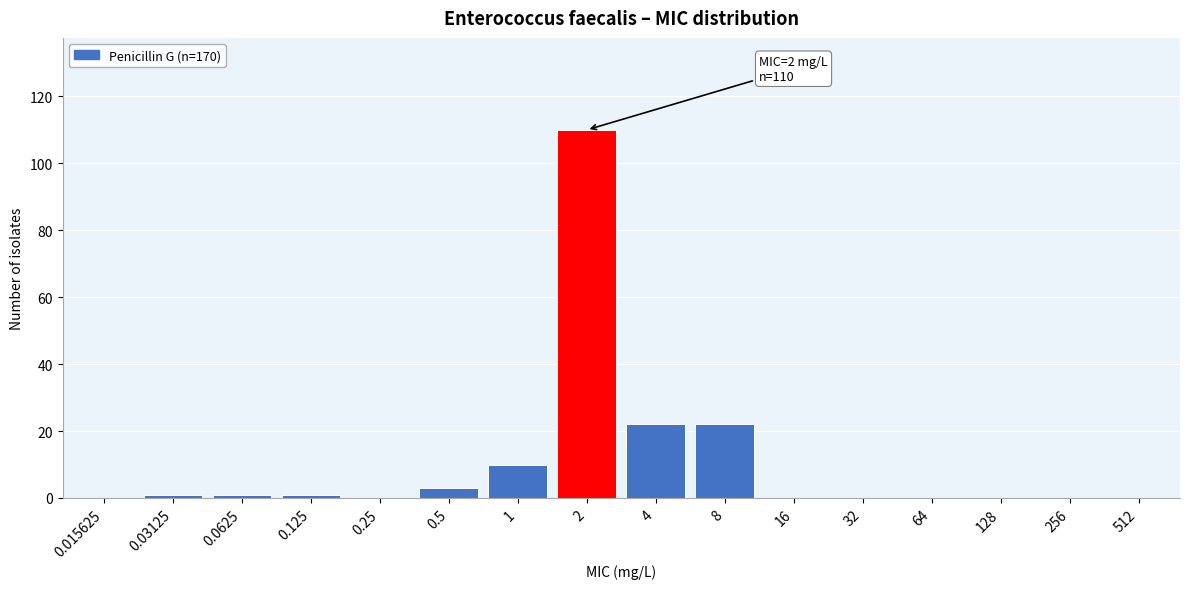

Reading right to left, what are all the values shown in this chart?

512=0	256=0	128=0	64=0	32=0	16=0	8=22	4=22	2=110	1=10	0.5=3	0.25=0	0.125=1	0.0625=1	0.03125=1	0.015625=0